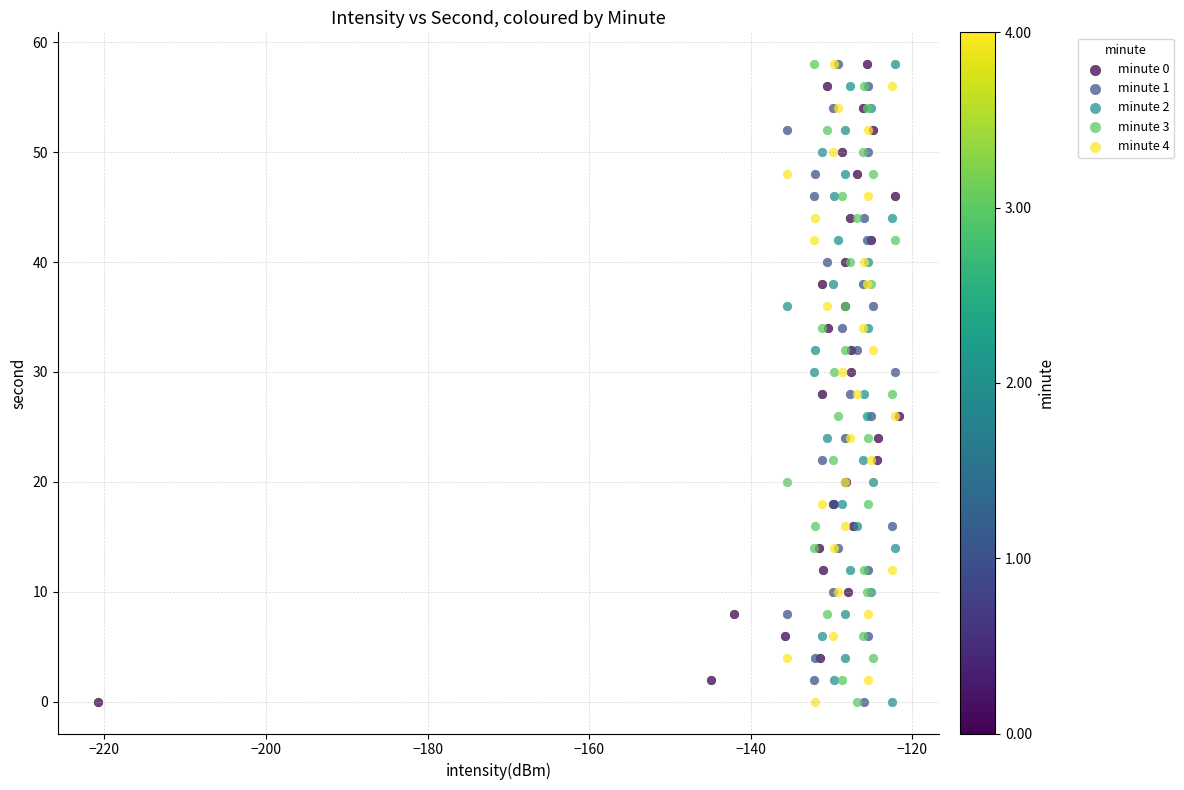

What are all the series names shown in the legend?

minute 0, minute 1, minute 2, minute 3, minute 4